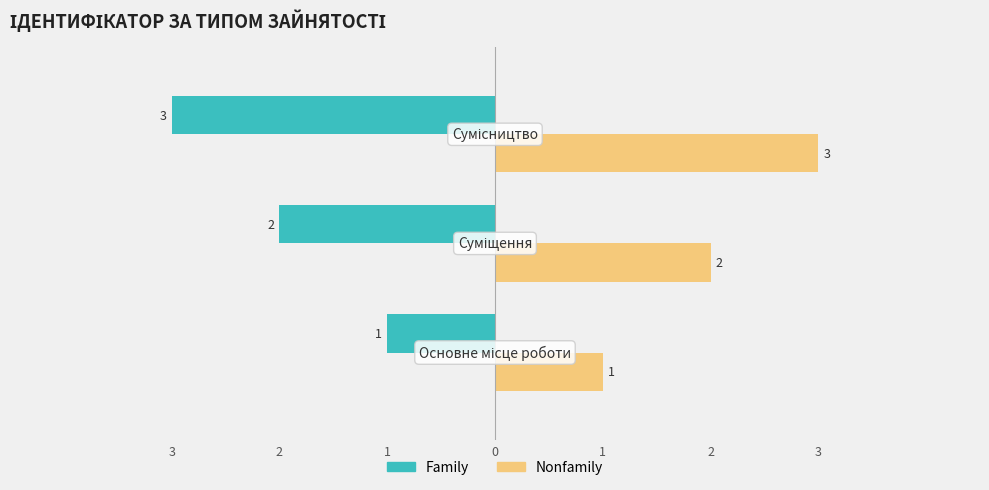

What are all the series names shown in the legend?

Family, Nonfamily